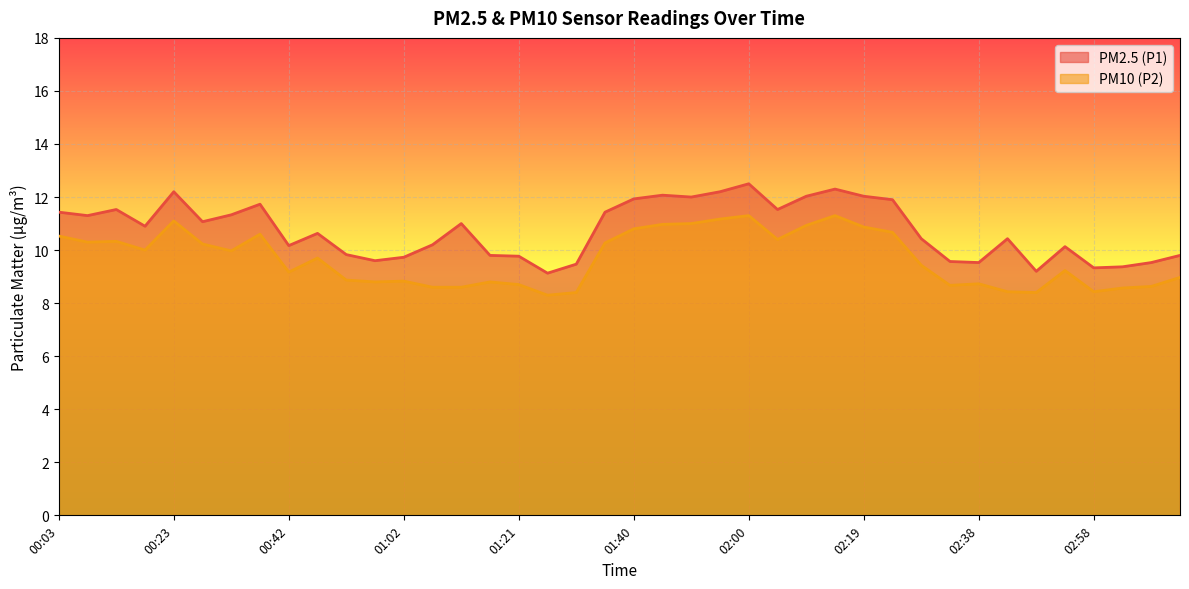

What is the spread (max minus min) of values at 02:19?

1.2